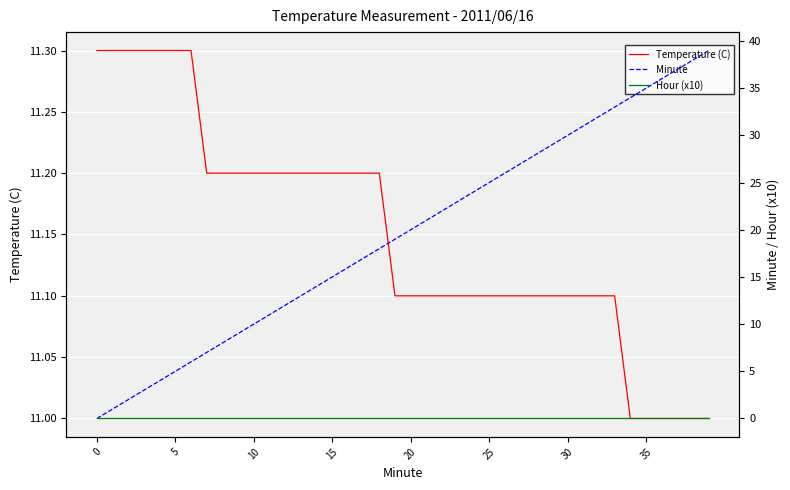

True or false: Hour (x10) and Minute intersect in this chart.

False